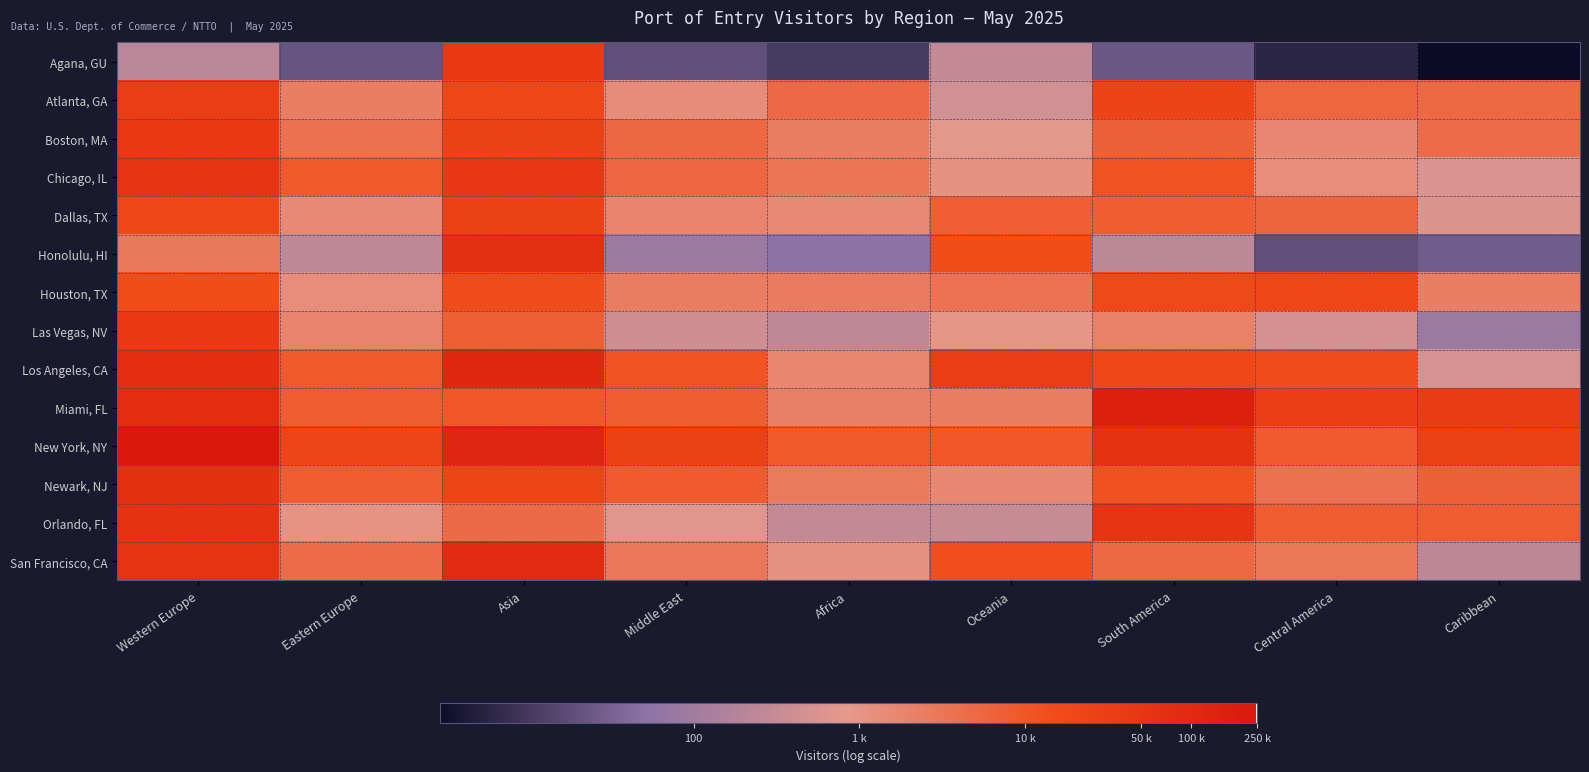

Which category has the lowest value across all series?

Caribbean